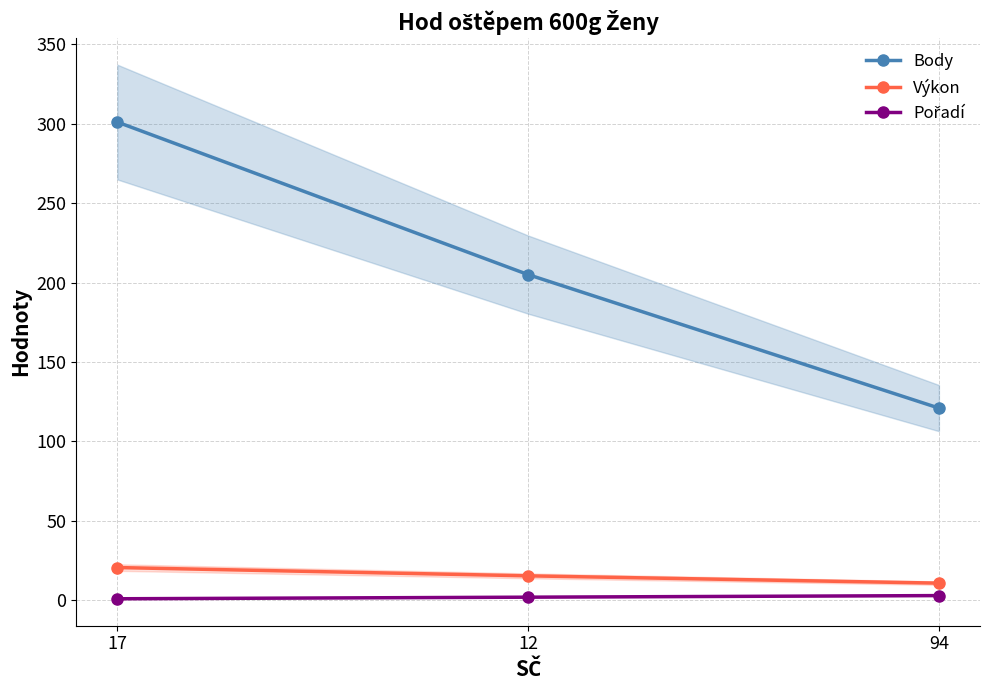

What is the lowest value of the Výkon series?

10.8